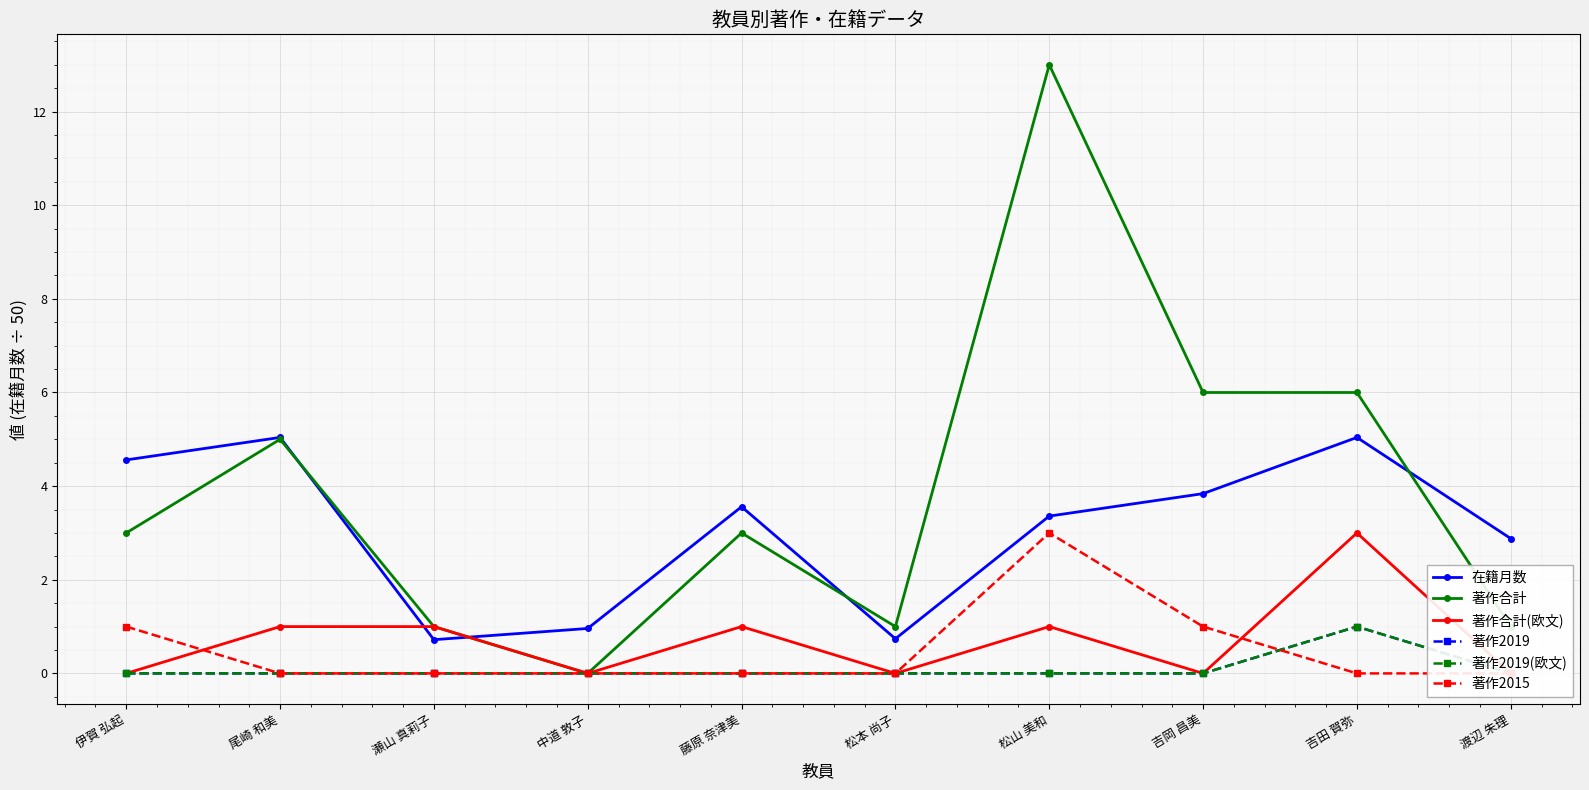

What is the difference between the maximum and minimum values in the 著作2019(欧文) series?

1.0